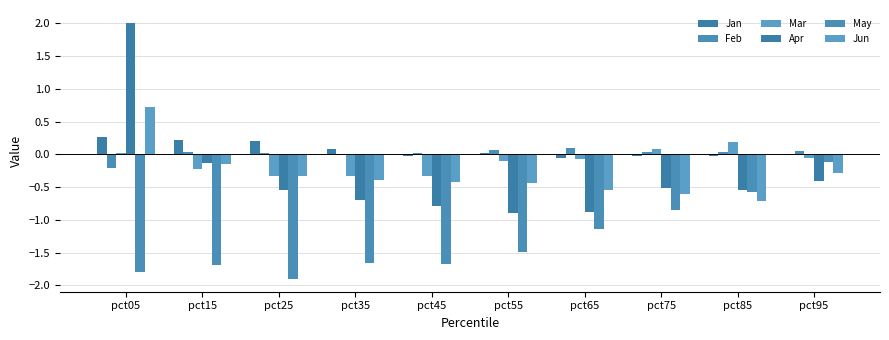

Count the number of categories in the chart.

10